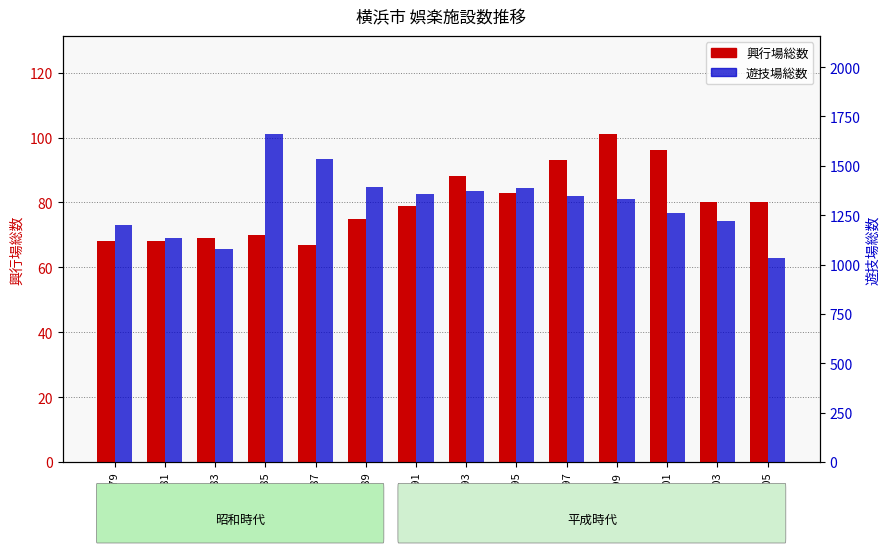

Rank the series by their average value, from lowest to highest.

興行場総数, 遊技場総数